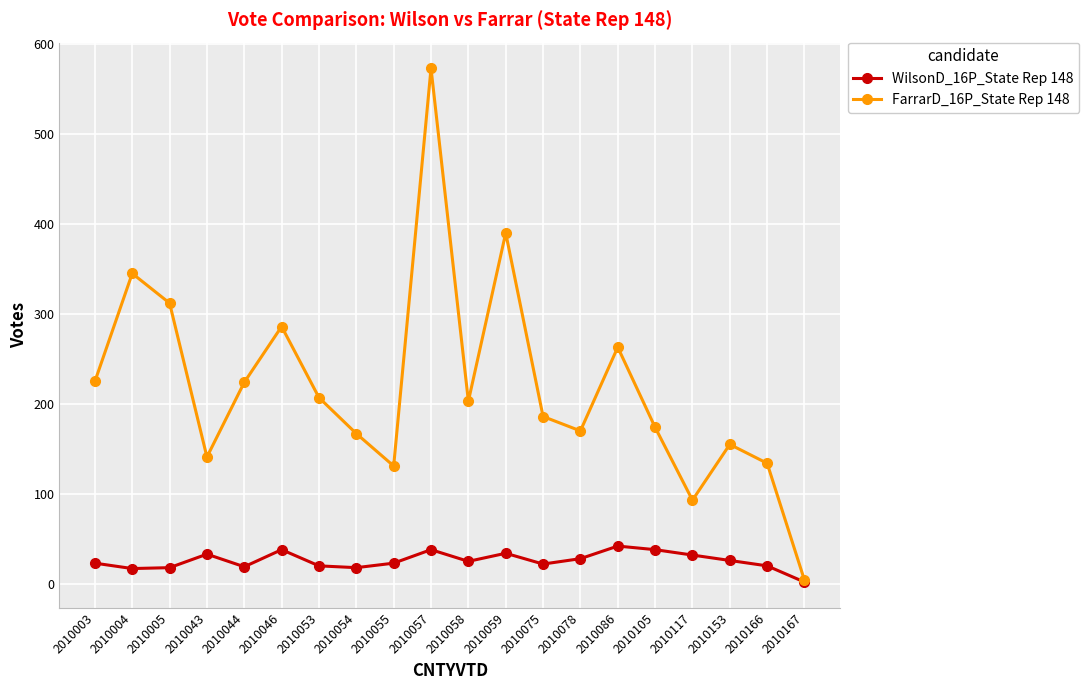

Rank the series at 2010078 from lowest to highest value.

WilsonD_16P_State Rep 148, FarrarD_16P_State Rep 148